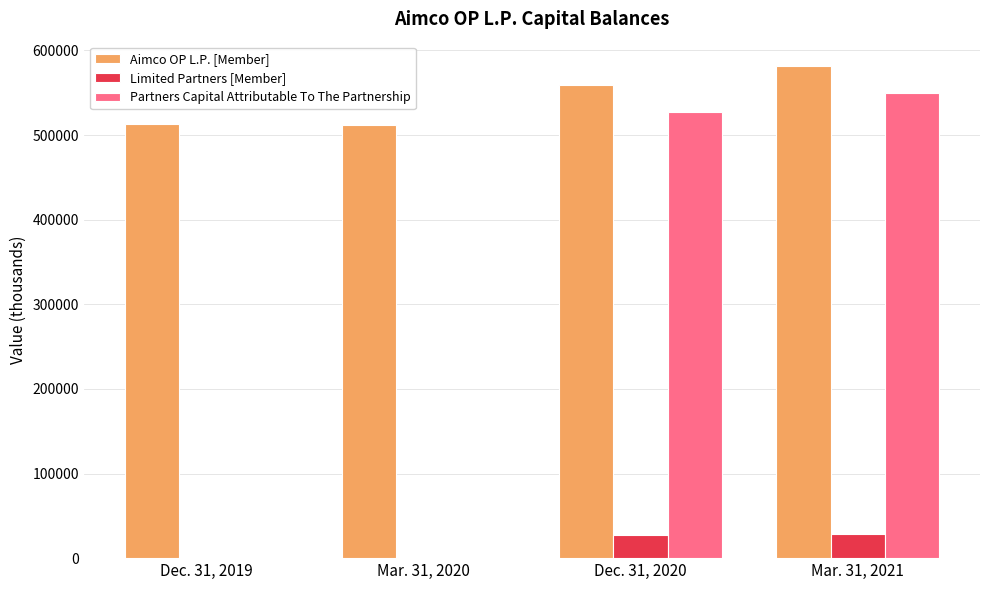

The value of Partners Capital Attributable To The Partnership at Mar. 31, 2021 is 889642. True or false?

False